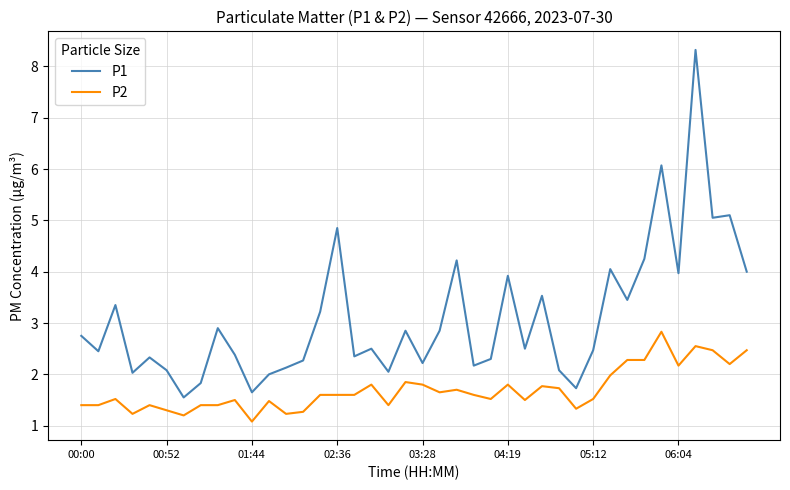

Which series has the largest total across all categories?

P1